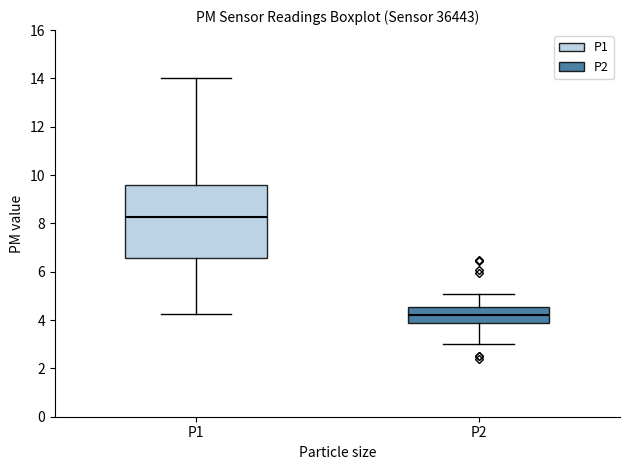

Reading left to right, transcribe this box plot: for each box, give where its median line is, the range the box spans, and where its two whiskers end, as read against the y-axis. The values are not printed on the chart, so give them approximately, as read against the axis.

P1: median 8.2, box 6.6 to 9.6, whiskers 4.2 to 14.0
P2: median 4.2, box 3.8 to 4.6, whiskers 3.0 to 5.0